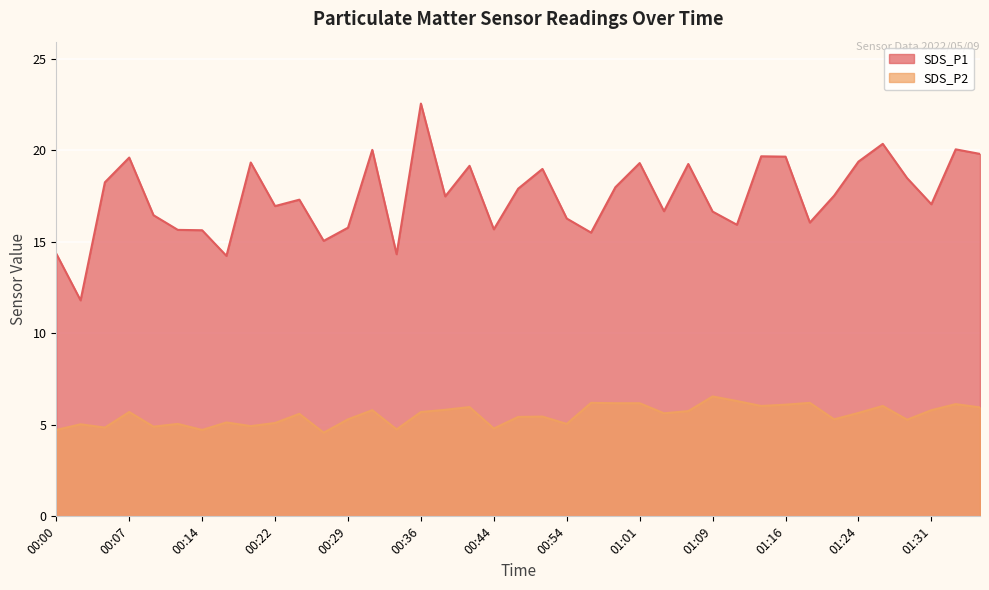

What is the smallest value displayed?

4.6